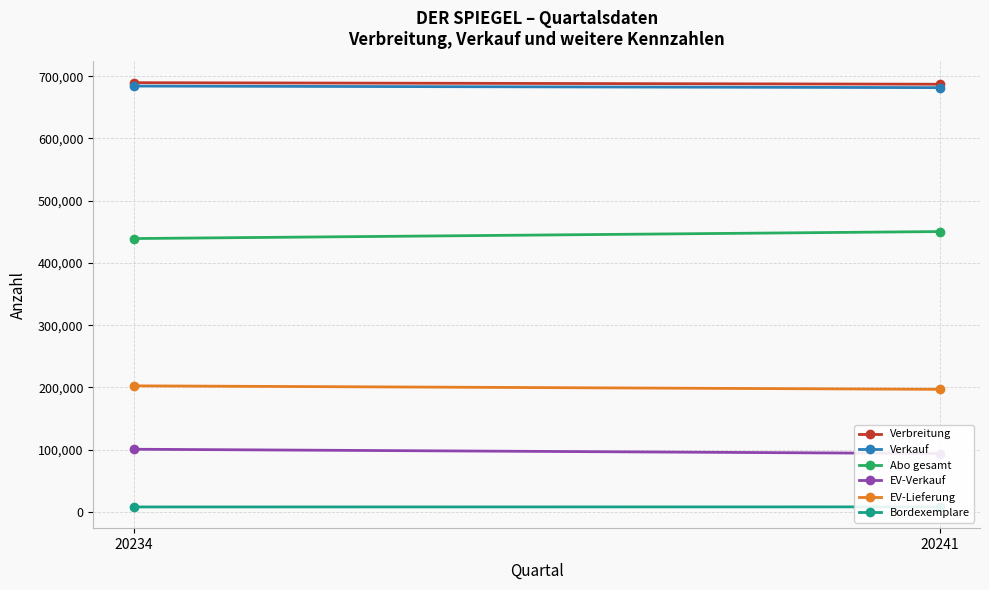

Count the number of categories in the chart.

2